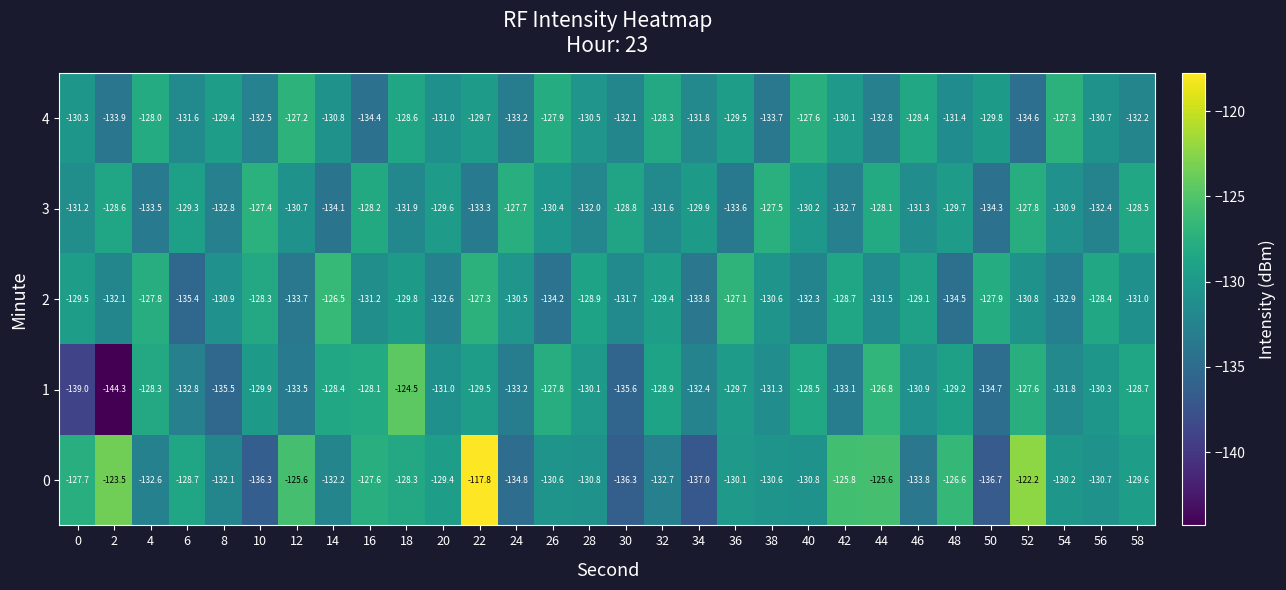

Is the value of 2 at 32 greater than the value of 3 at 32?

Yes